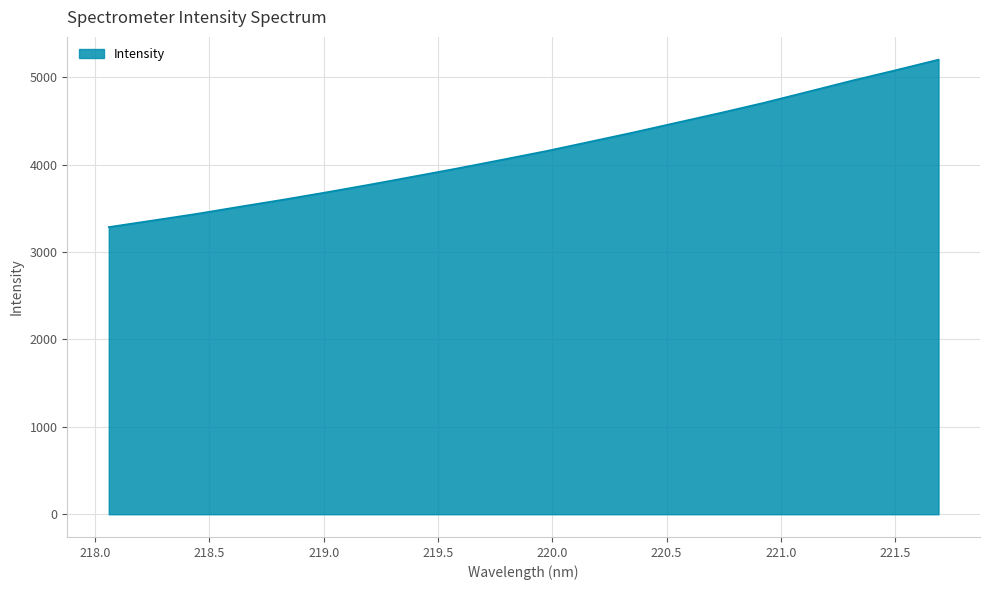

What is the greatest value displayed?

5203.1